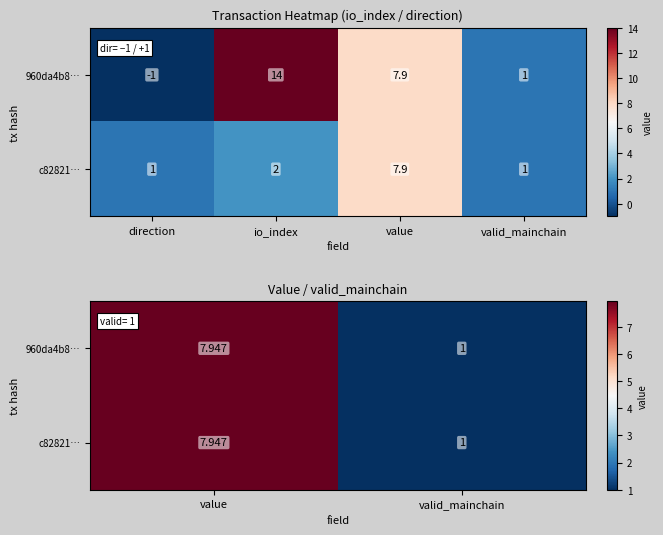

Count the 960da4b8… values in the range 1 to 7.

1